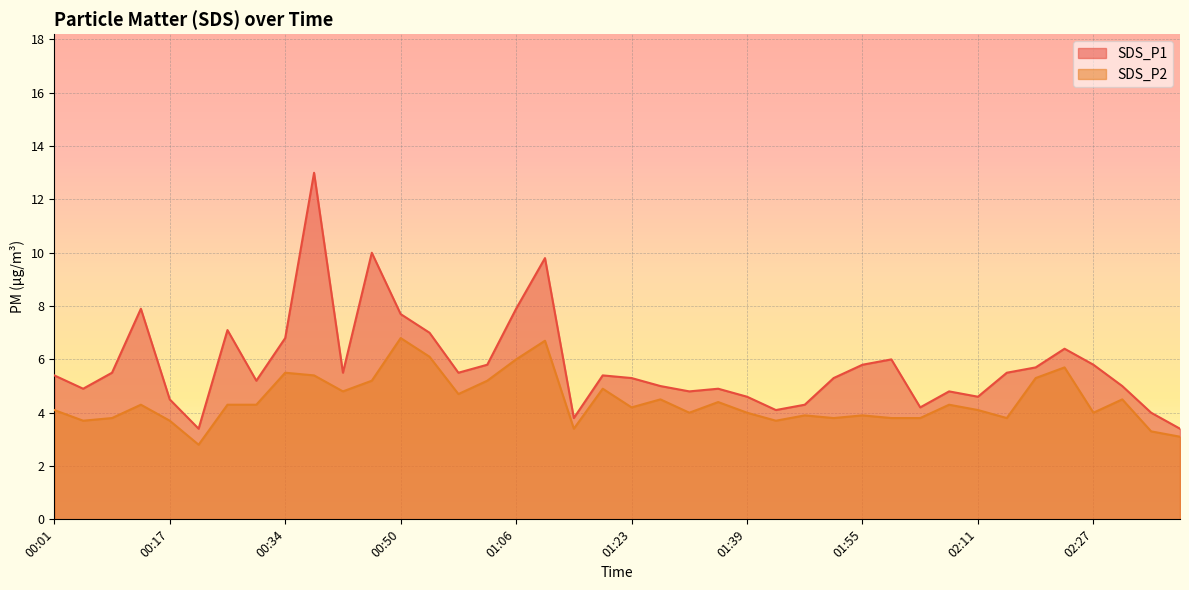

What is the sum of all SDS_P2 values?

177.8